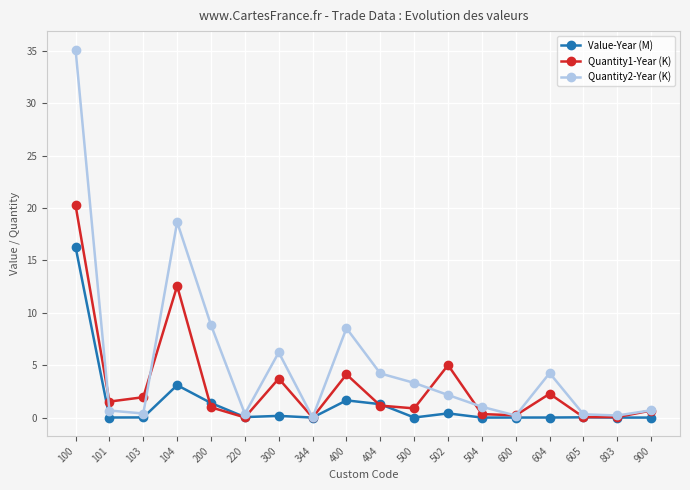

What is the value of the Quantity2-Year (K) point at the 15th from the left?

4.2